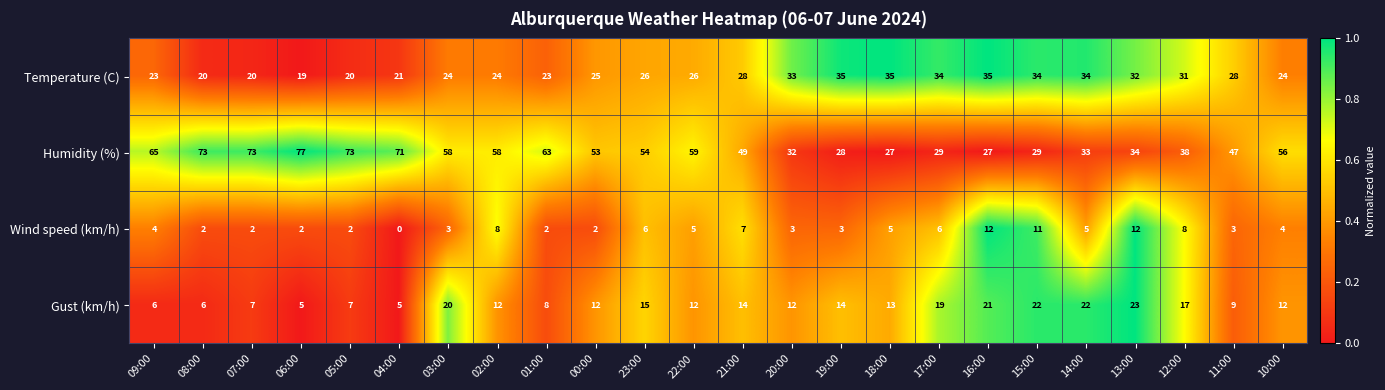

What is the difference between the second highest and second lowest values in the Wind speed (km/h) series?

10